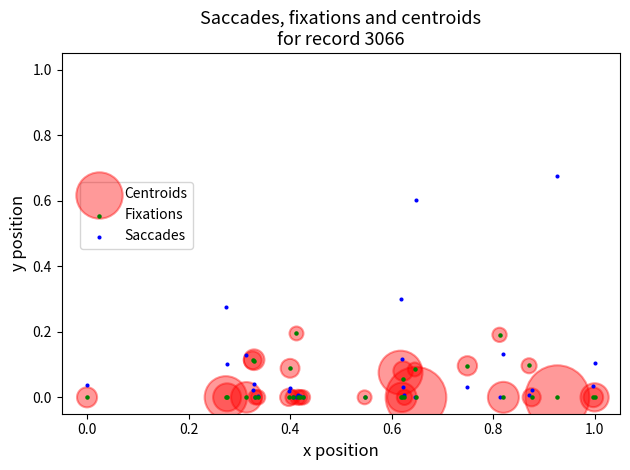

Which series contains the highest Y value?

Saccades